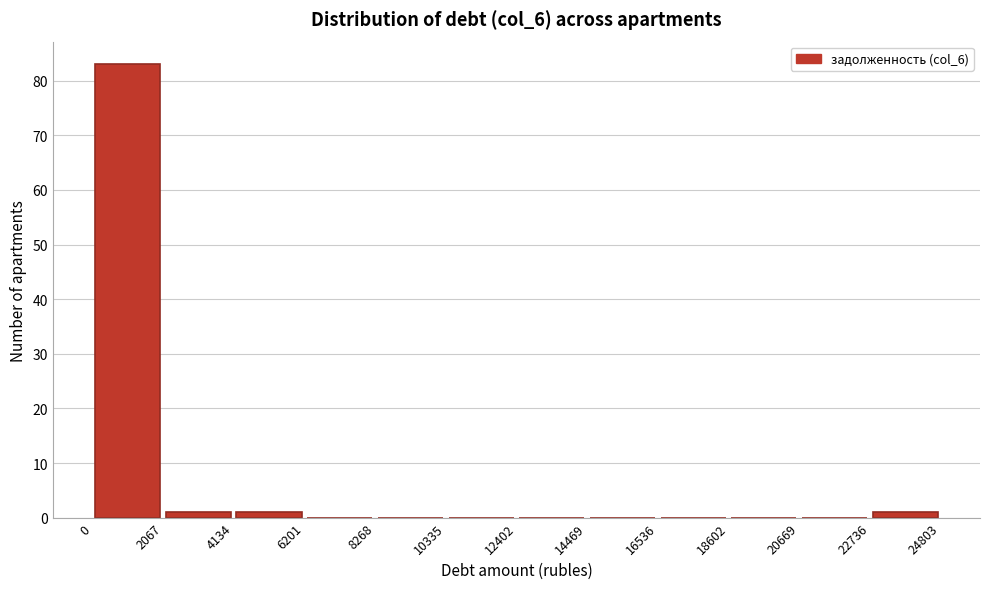

Reading left to right, transcribe this chart: for each bar, give the range it covers on the x-axis and its height. The values are not printed on the chart, so give them approximately, as read against the axis.

0 to 2067: 83
2067 to 4134: 1
4134 to 6201: 1
6201 to 8268: 0
8268 to 10335: 0
10335 to 12402: 0
12402 to 14469: 0
14469 to 16536: 0
16536 to 18602: 0
18602 to 20669: 0
20669 to 22736: 0
22736 to 24803: 1